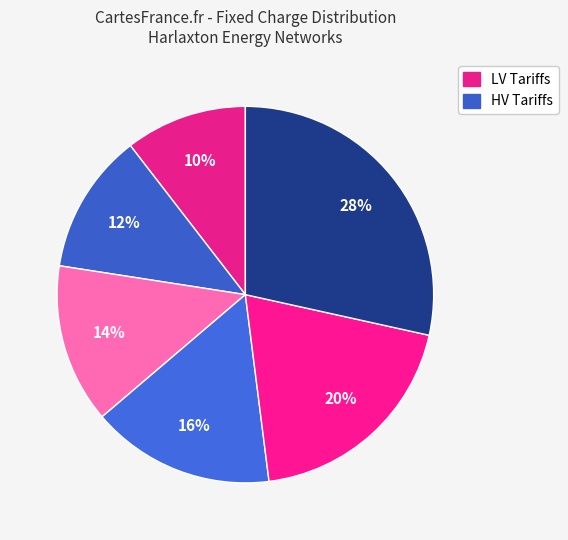

To the nearest percent, what is the difference between the largest and smallest slice percentages?

18%